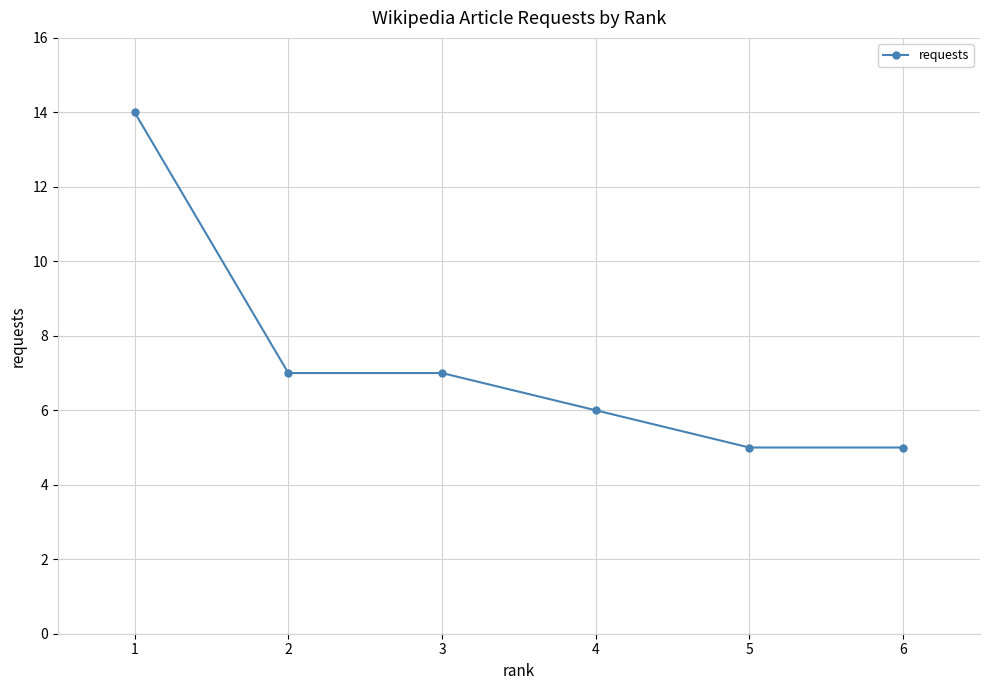

What is the minimum value shown in the chart?

5